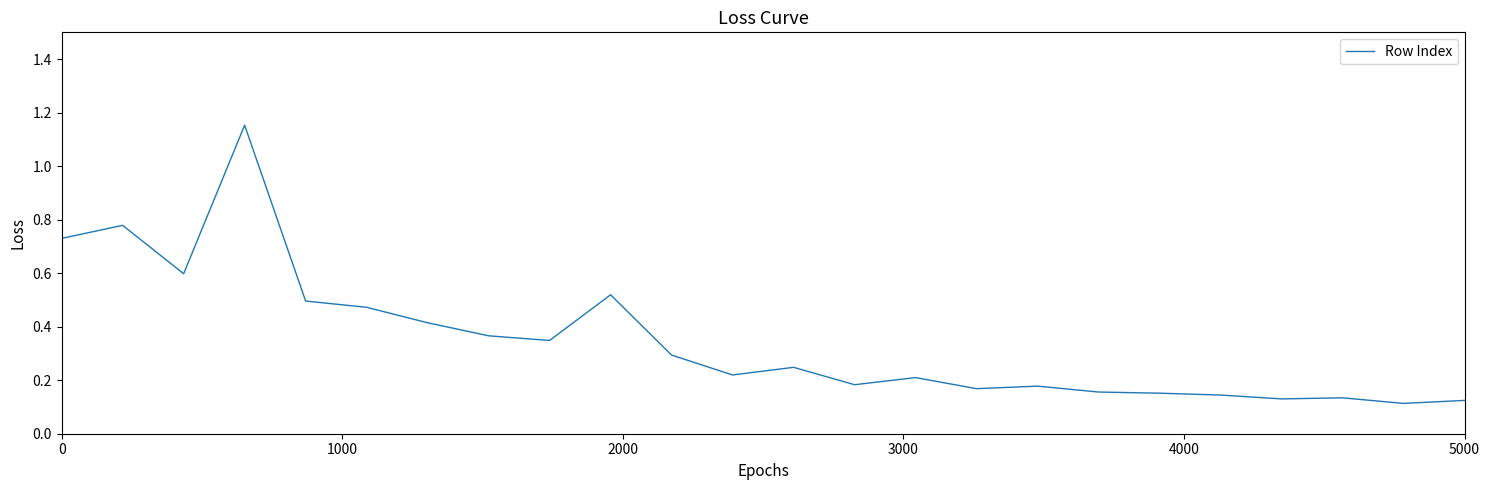

What is the difference between the maximum and minimum values?

1.0